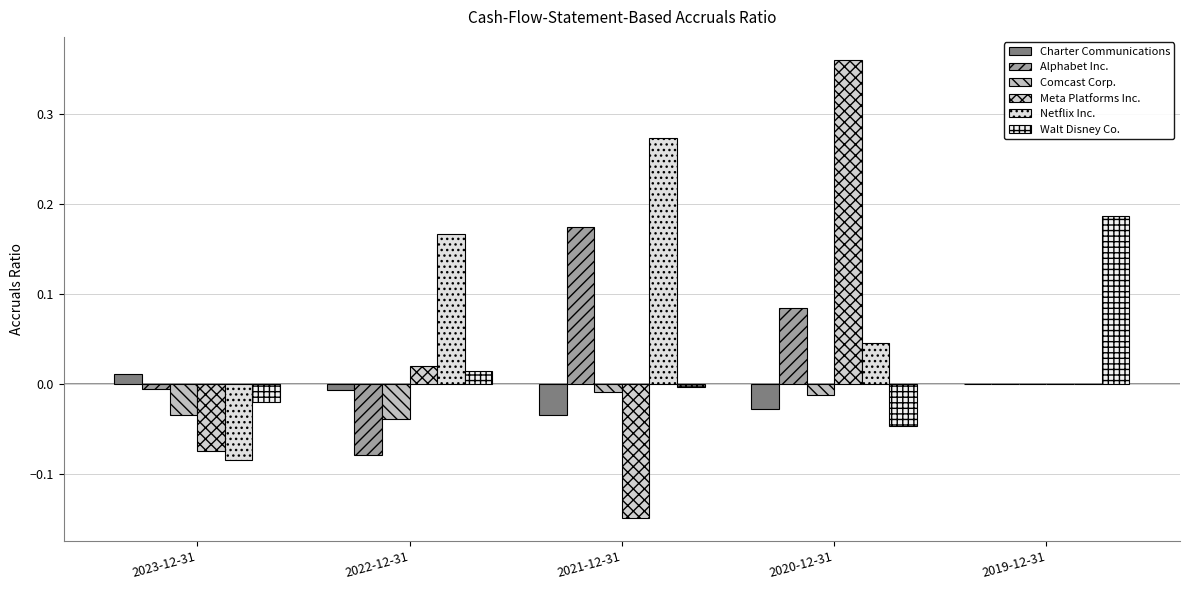

At which label does Alphabet Inc. reach its minimum?

2022-12-31